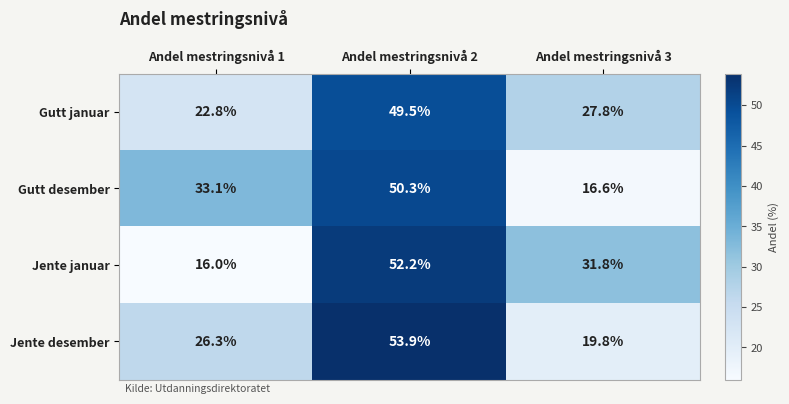

At which category is the sum across all series the highest?

Andel mestringsnivå 2